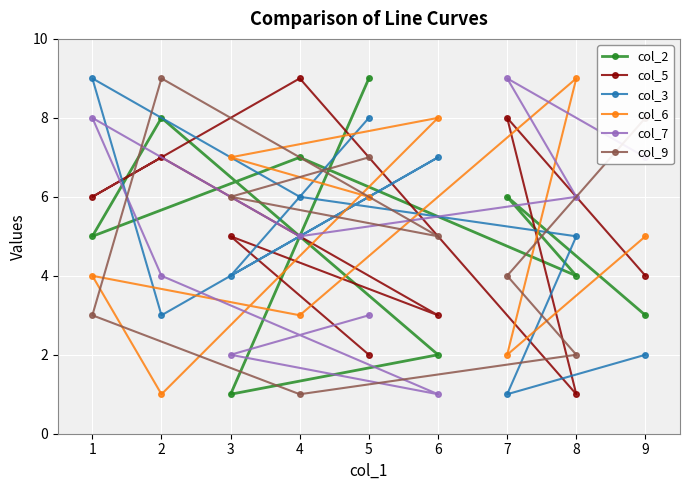

Where is col_5 nearest to the value 5?

3